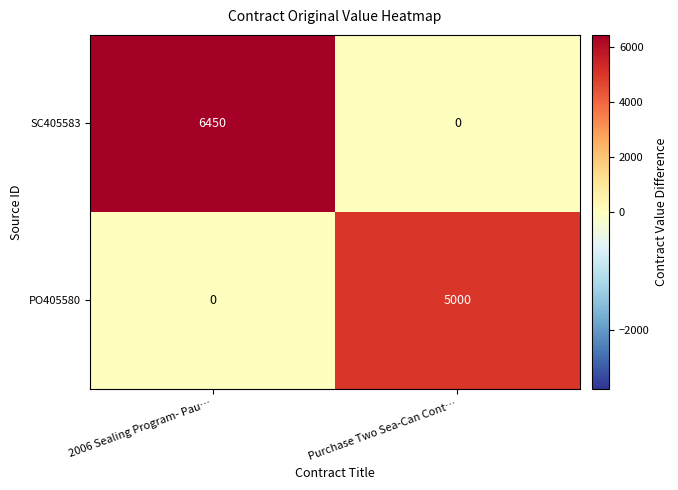

What is the sum of the PO405580 values at Purchase Two Sea-Can Cont… and 2006 Sealing Program- Pau…?

5000